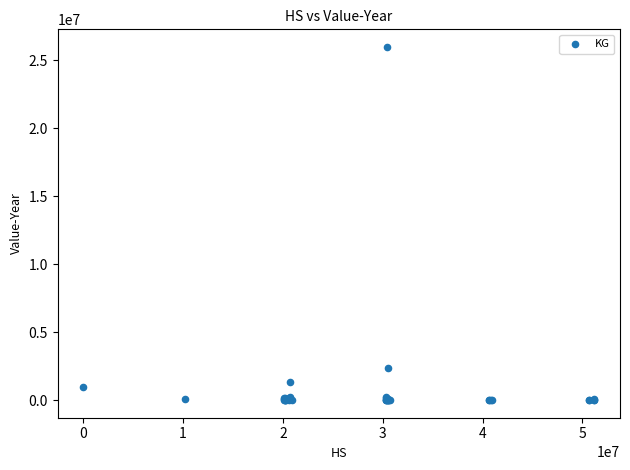

What Y value in the scatter plot is closest to 12987222?

2340018